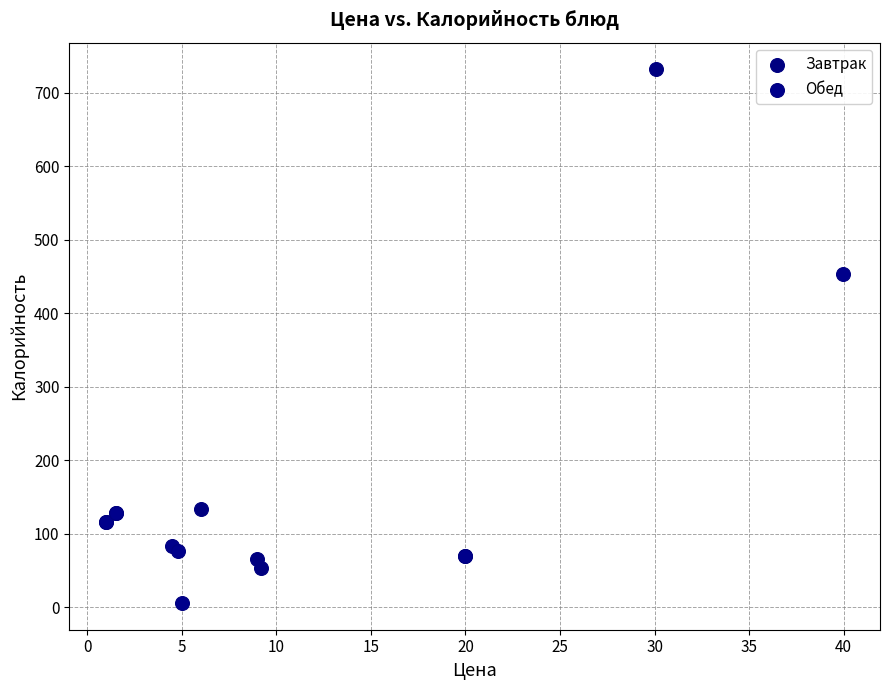

Which series has the largest Y range (max minus min)?

Завтрак